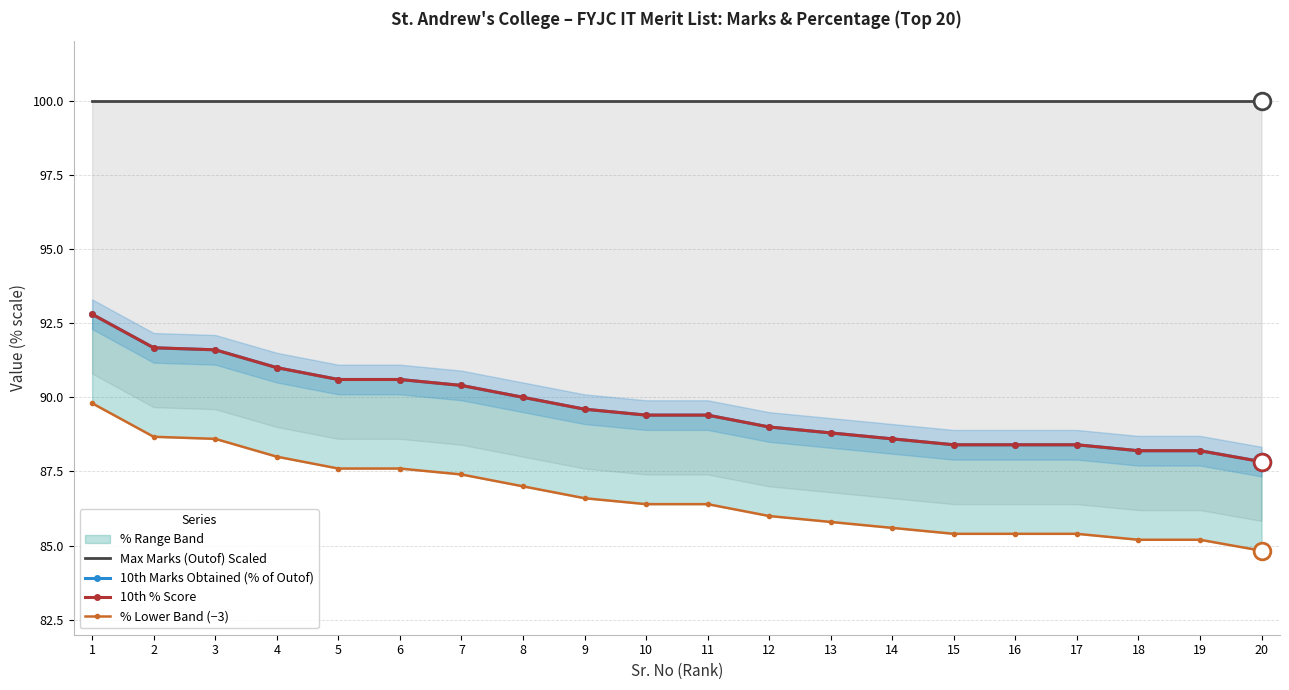

The 10th Marks Obtained (% of Outof) series shows 124.7 at 13. True or false?

False